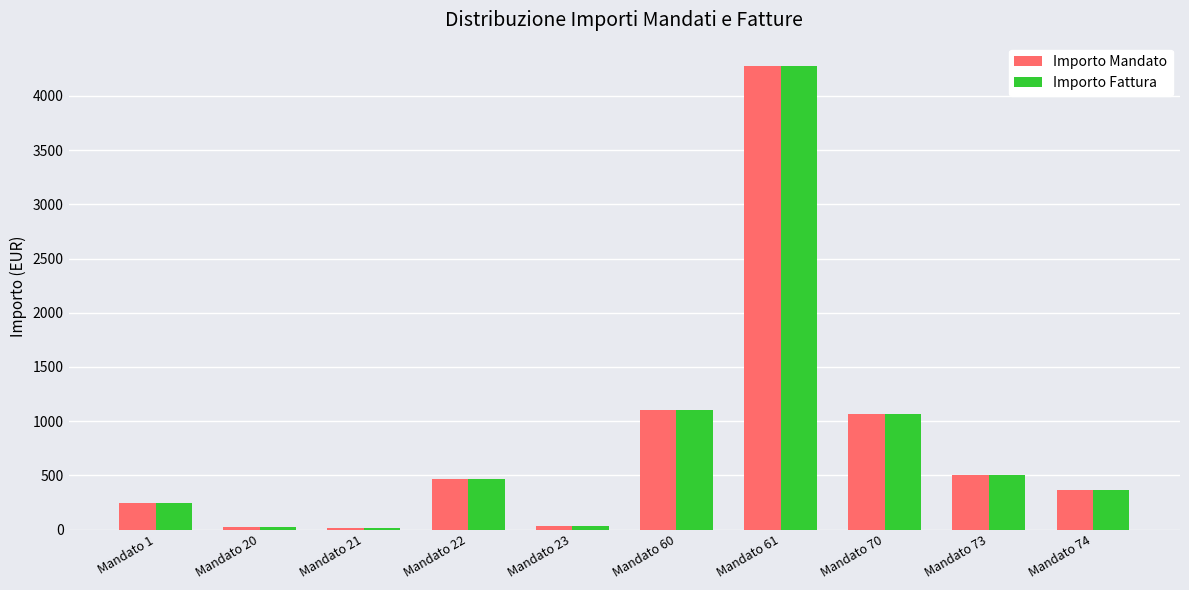

How many groups of bars are there?

10